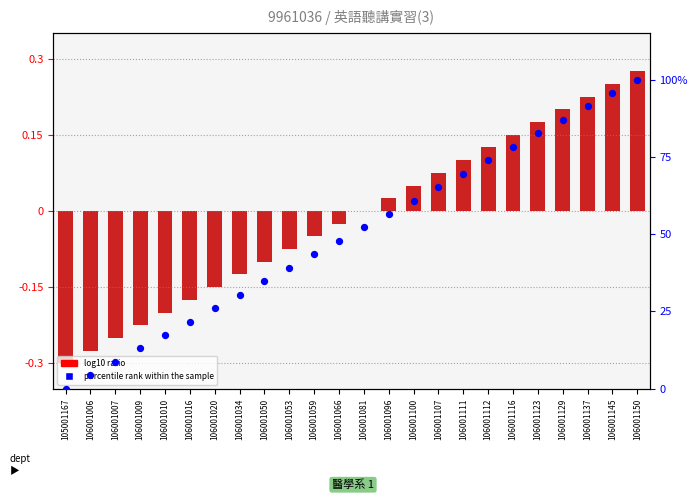

Which series has the largest Y range (max minus min)?

percentile rank within the sample